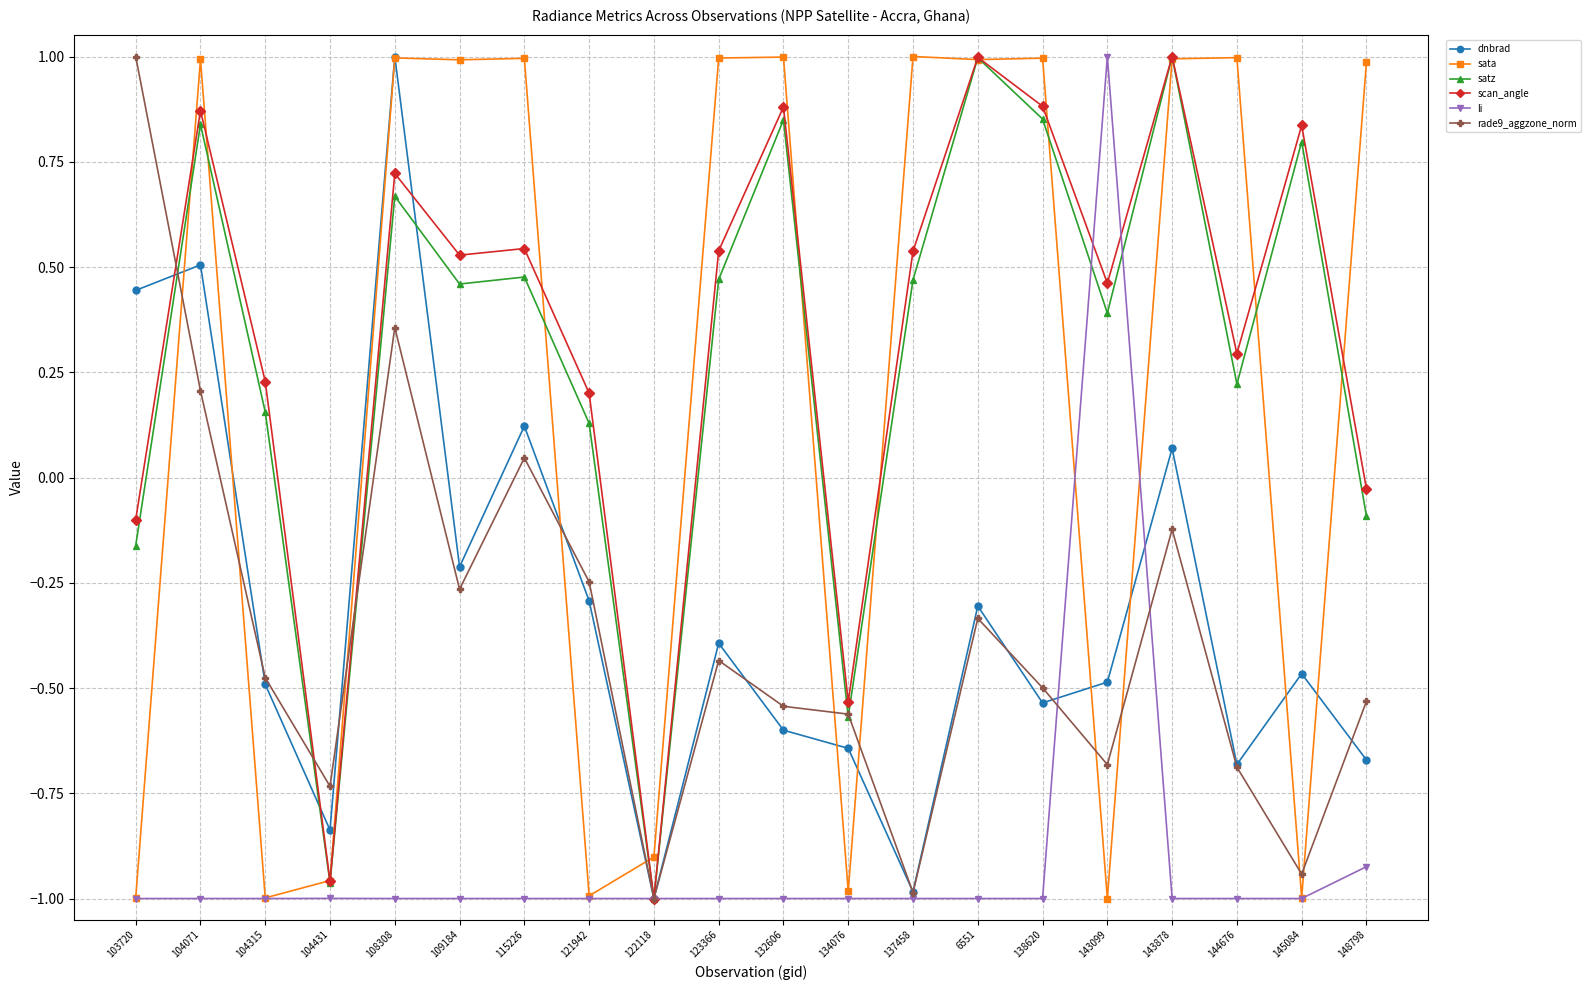

What is the greatest value displayed?

1.0